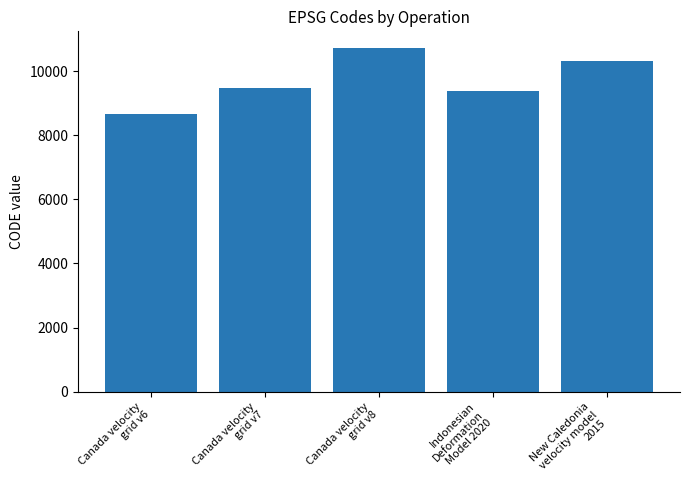

What is the change in value from Canada velocity
grid v7 to Indonesian
Deformation
Model 2020?

-108